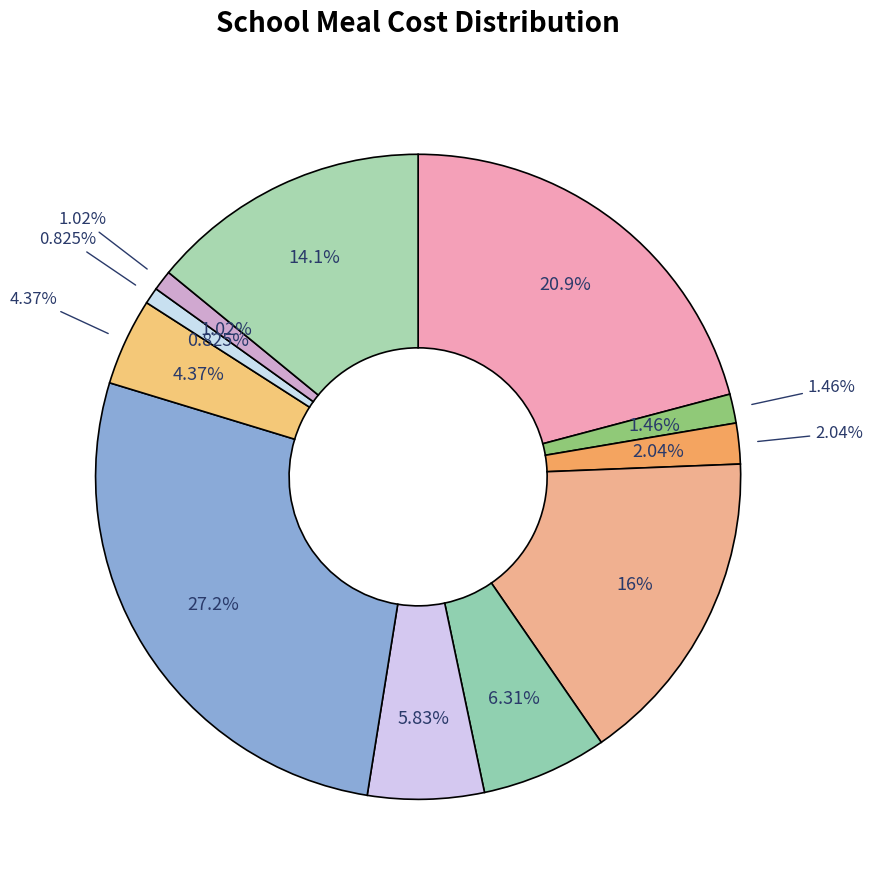

To the nearest percent, what is the difference between the Хлеб пшеничный + Хлеб ржано-пшеничный and Напиток витаминизированный Вишневый slice percentages?

2%